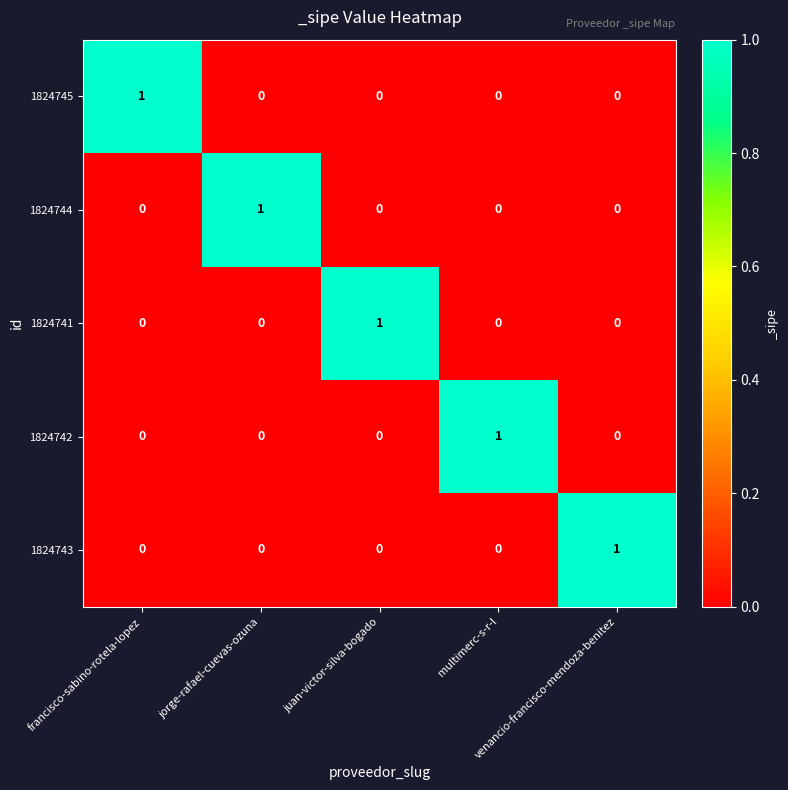

How many distinct data groups are displayed?

5